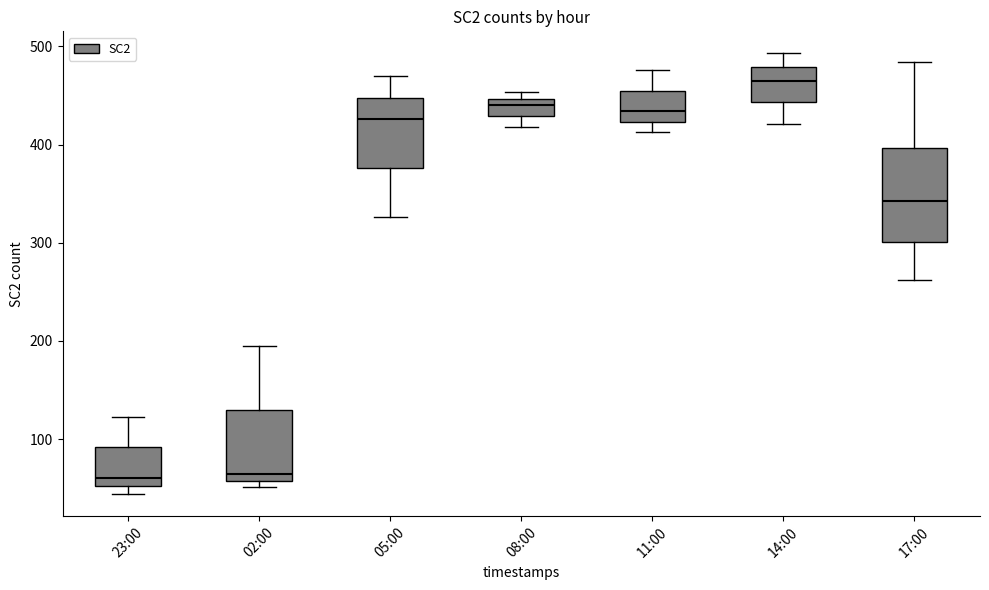

Where is the lower edge of the box for 11:00 on the y-axis? The values are not printed on the chart, so give them approximately, as read against the axis.

420